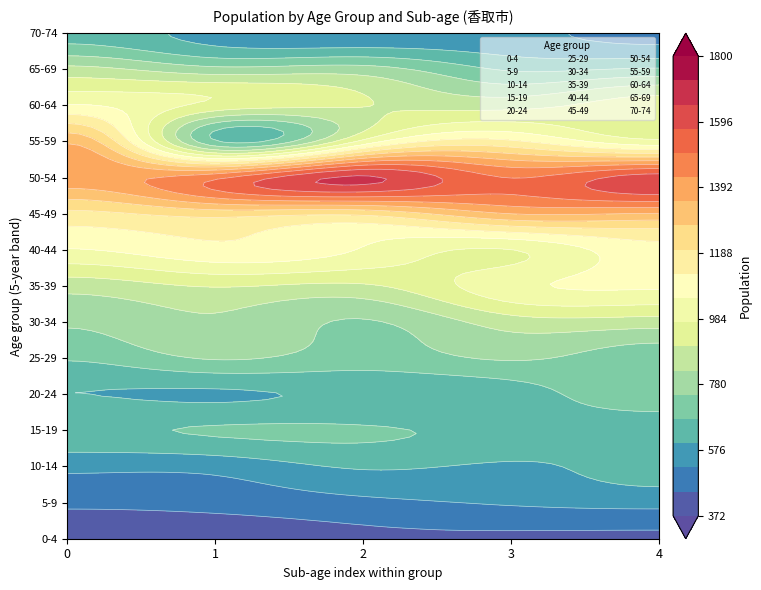

Reading left to right, extract all data points from this chart.

0-4: 372	396	433	439	437
5-9: 467	476	505	531	548
10-14: 541	548	607	588	620
15-19: 661	679	680	646	607
20-24: 598	588	611	634	728
25-29: 681	755	710	756	709
30-34: 758	814	741	861	862
35-39: 854	904	887	1026	1060
40-44: 1044	1106	1042	972	1096
45-49: 1178	1230	1218	1350	1344
50-54: 1403	1481	1661	1498	1613
55-59: 1336	682	996	1137	995
60-64: 1056	948	901	872	935
65-69: 847	772	780	663	683
70-74: 645	566	539	540	500